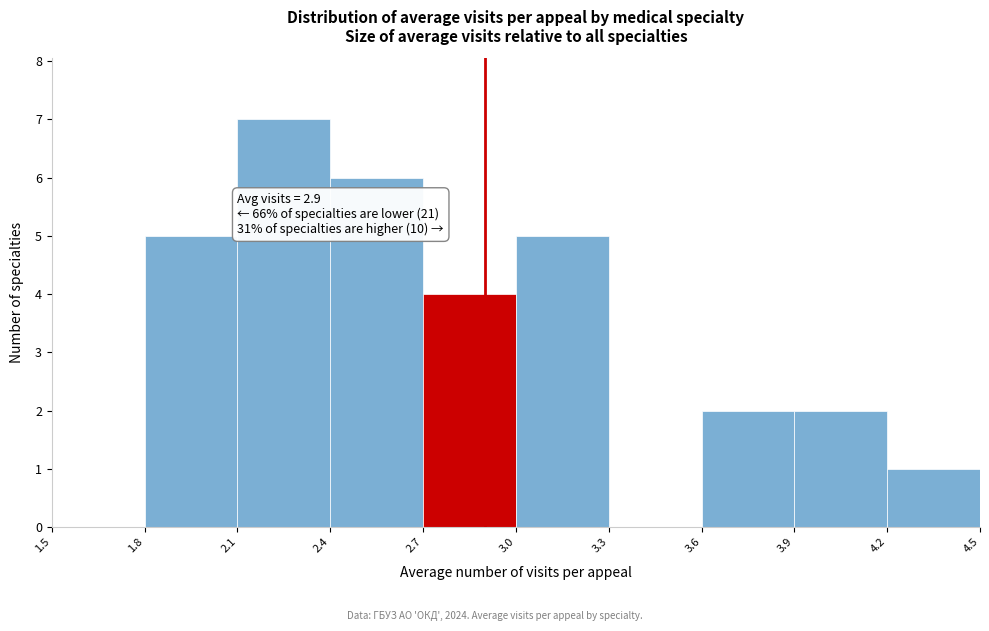

Which range on the x-axis has the tallest bar?

2.1 to 2.4